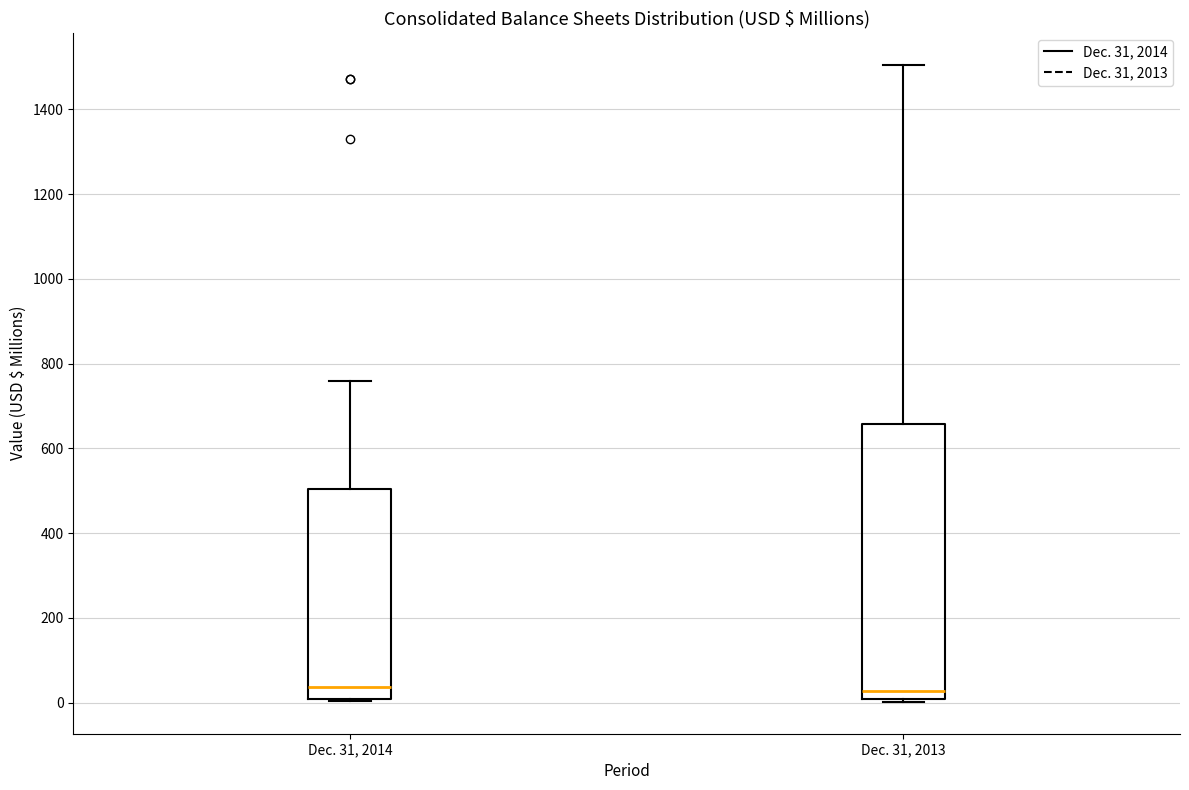

Reading left to right, read every box against the y-axis: the position of its median line, the range the box covers, and the ends of its whiskers. The values are not printed on the chart, so give them approximately, as read against the axis.

Dec. 31, 2014: median 40, box 0 to 500, whiskers 0 to 760
Dec. 31, 2013: median 20, box 0 to 660, whiskers 0 to 1500